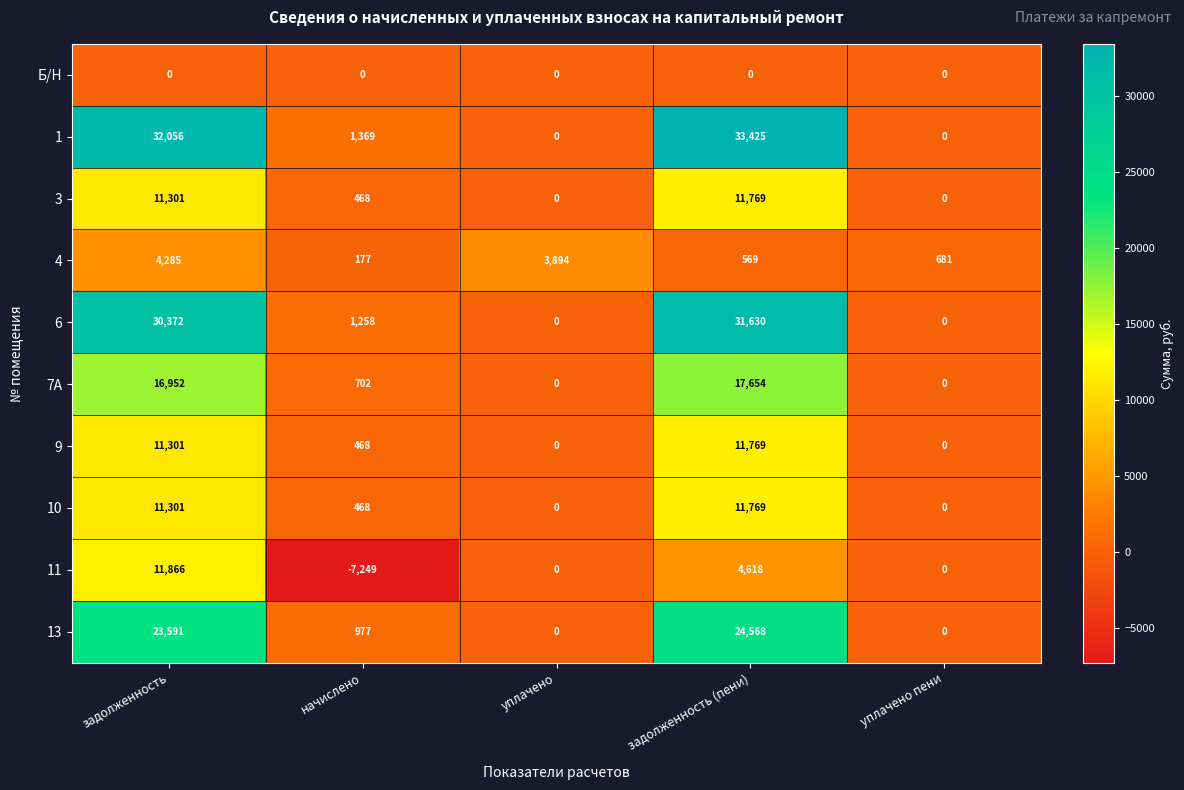

At which label does 7А first exceed 702?

задолженность